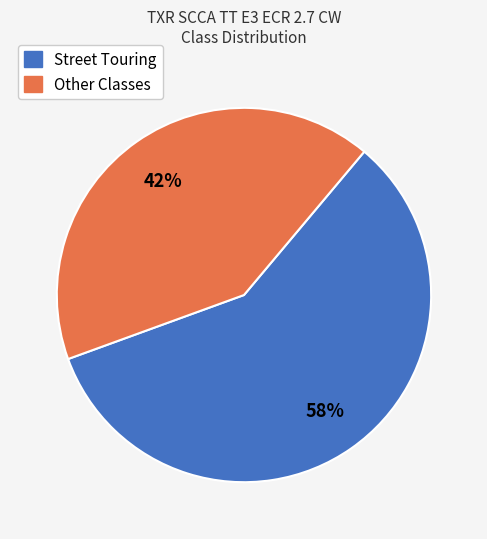

What is the ratio of the value at Street Touring to the value at Other Classes?

1.4